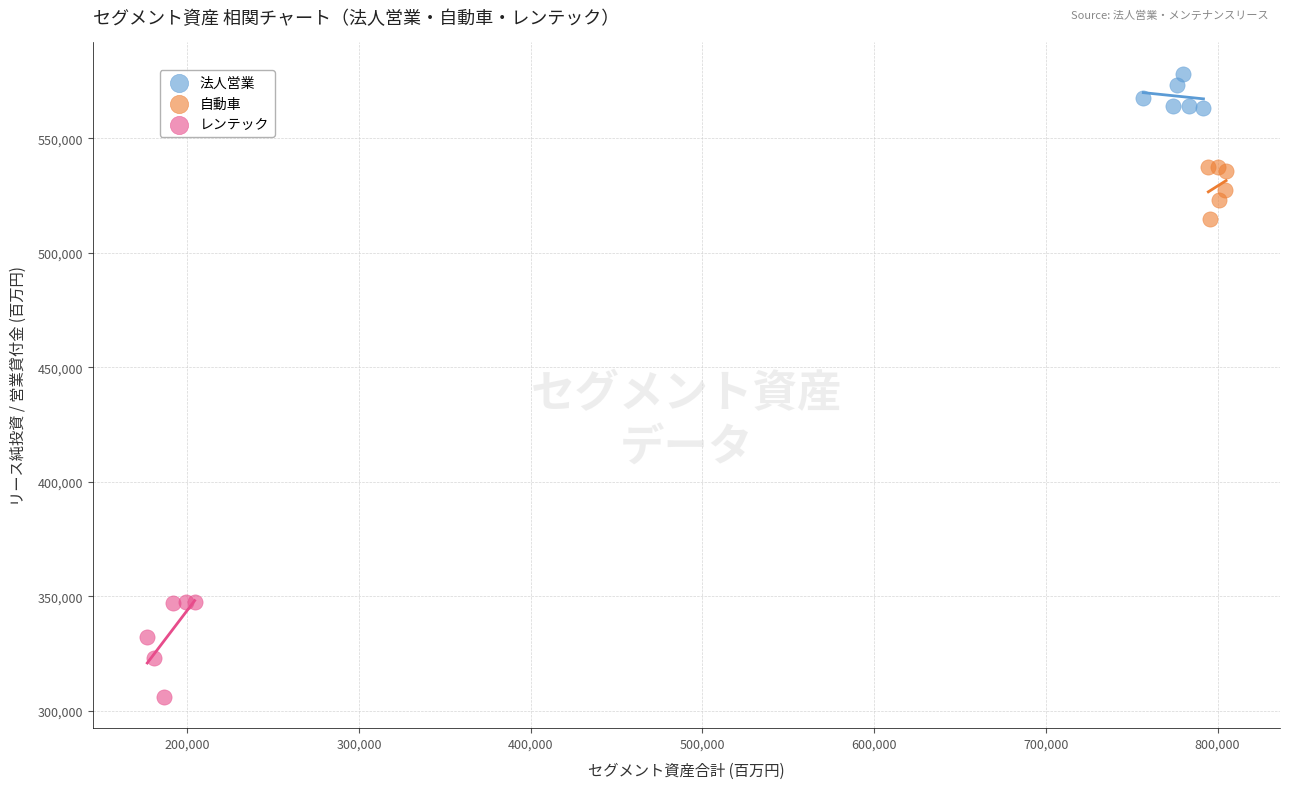

Which series has the largest Y range (max minus min)?

レンテック